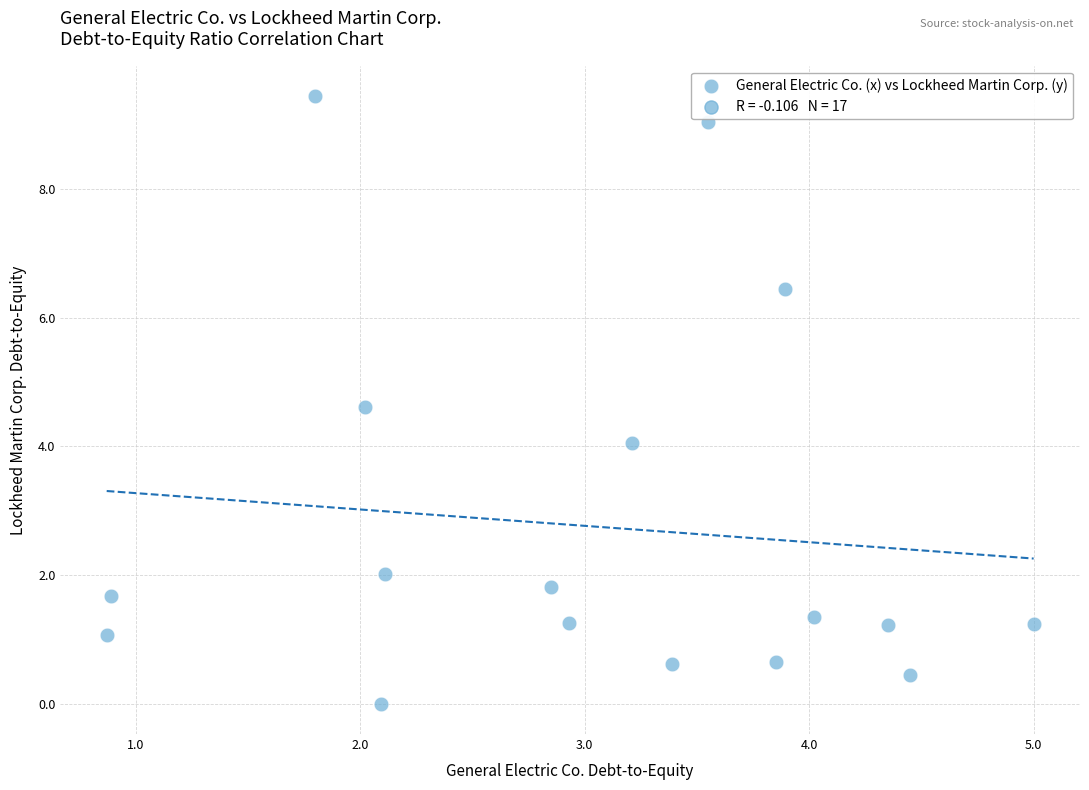

What is the range of X values (max minus min)?

4.1